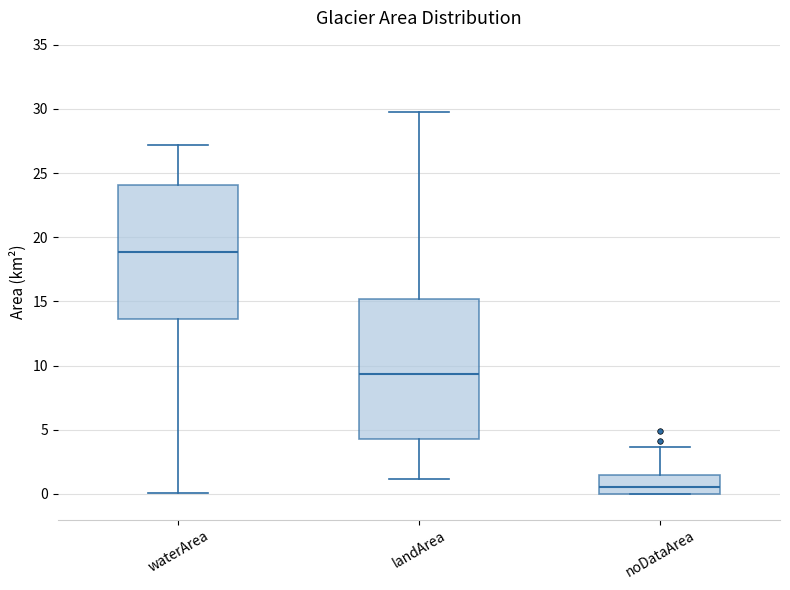

Reading left to right, transcribe this box plot: for each box, give where its median line is, the range the box spans, and where its two whiskers end, as read against the y-axis. The values are not printed on the chart, so give them approximately, as read against the axis.

waterArea: median 19.0, box 13.5 to 24.0, whiskers 0.0 to 27.0
landArea: median 9.5, box 4.5 to 15.0, whiskers 1.0 to 30.0
noDataArea: median 0.5, box 0.0 to 1.5, whiskers 0.0 to 3.5